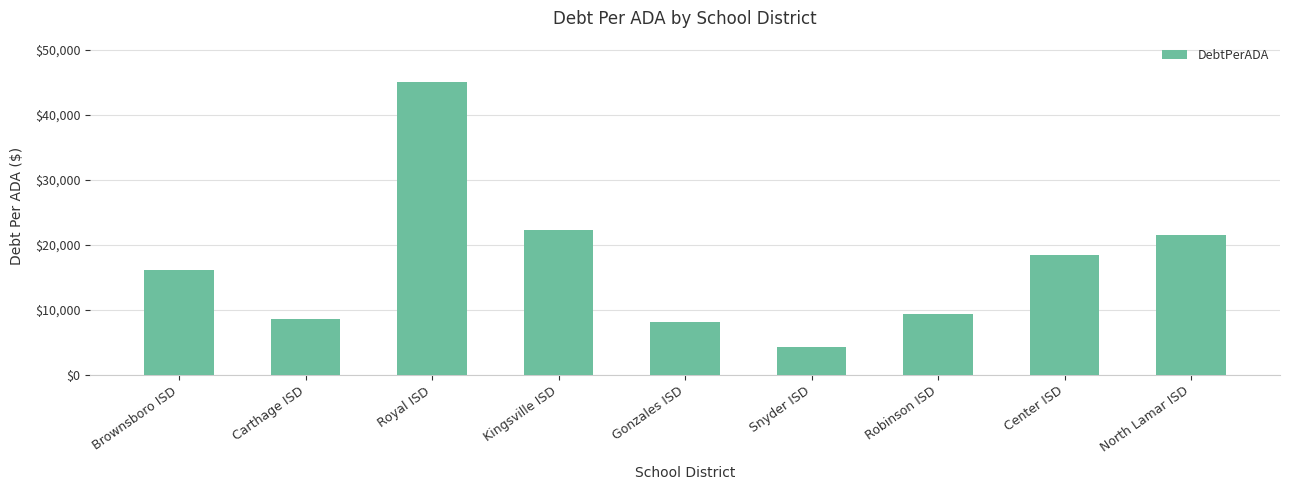

Are the bars horizontal?

No